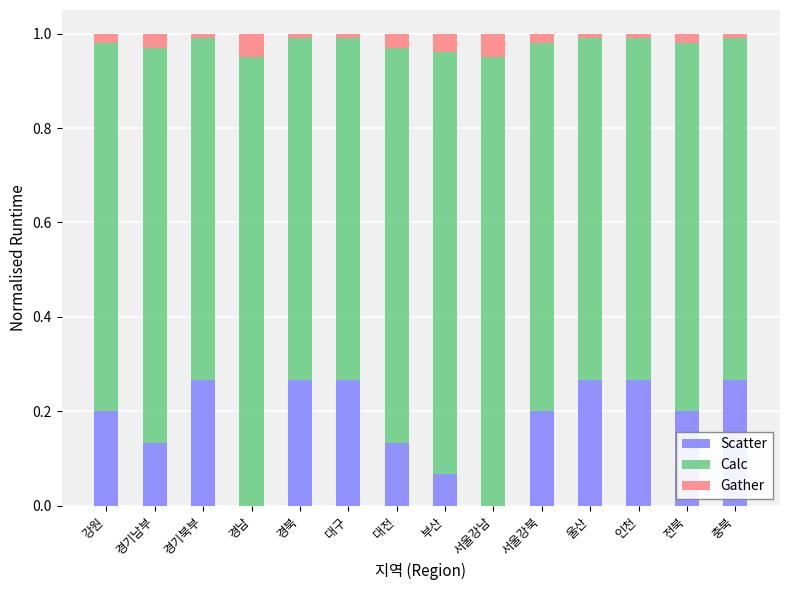

What is the sum of all Scatter values?

2.5